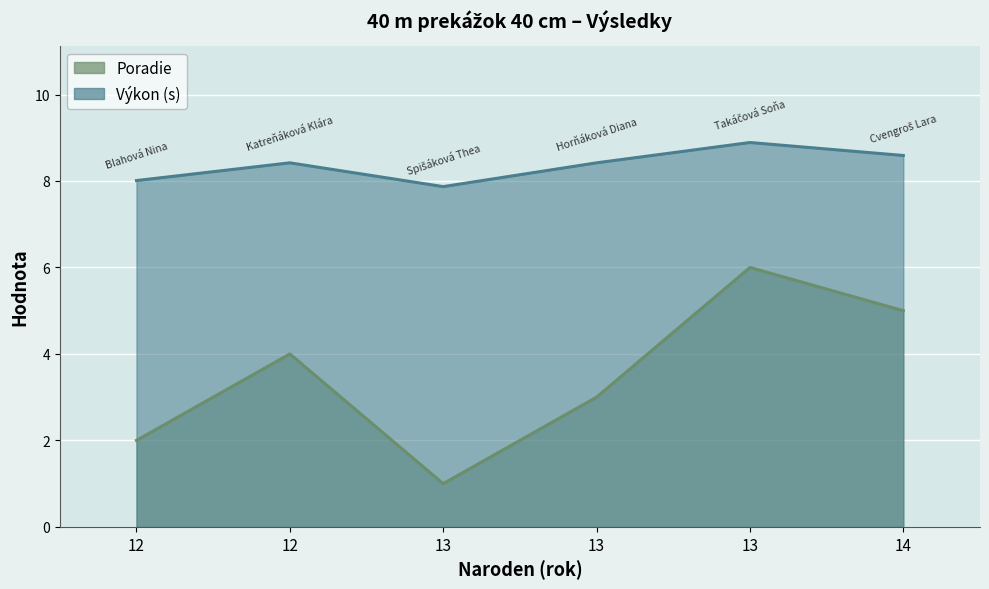

True or false: Poradie and Výkon cross at least once.

False